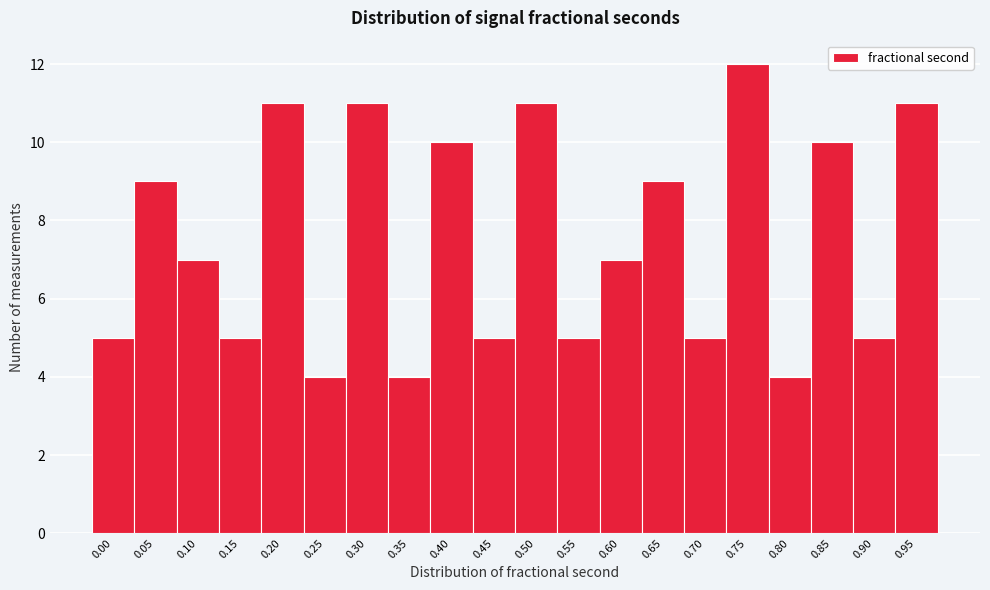

Reading left to right, extract all data points from this chart.

5	9	7	5	11	4	11	4	10	5	11	5	7	9	5	12	4	10	5	11